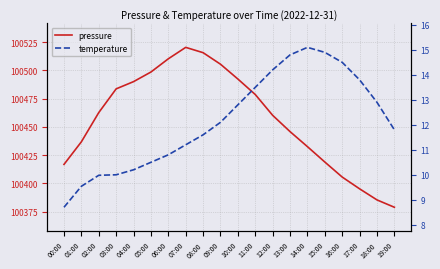

Reading left to right, extract all data points from this chart.

pressure: 100416.8	100436.8	100462.6	100483.6	100490.0	100498.5	100510.2	100520.3	100515.6	100505.4	100492.3	100478.6	100460.2	100445.8	100432.5	100418.9	100405.6	100395.2	100385.4	100378.9
temperature: 8.7	9.5	10.0	10.0	10.2	10.5	10.8	11.2	11.6	12.1	12.8	13.5	14.2	14.8	15.1	14.9	14.5	13.8	12.9	11.8